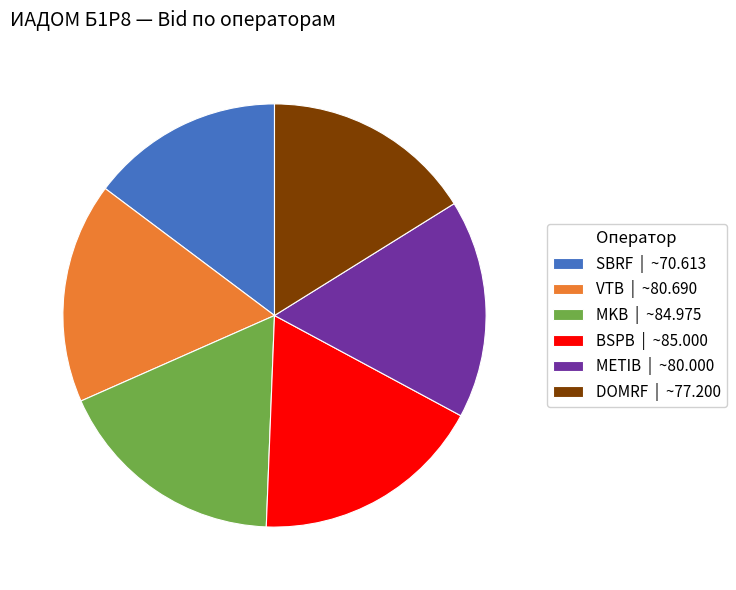

Which slice is the smallest?

SBRF